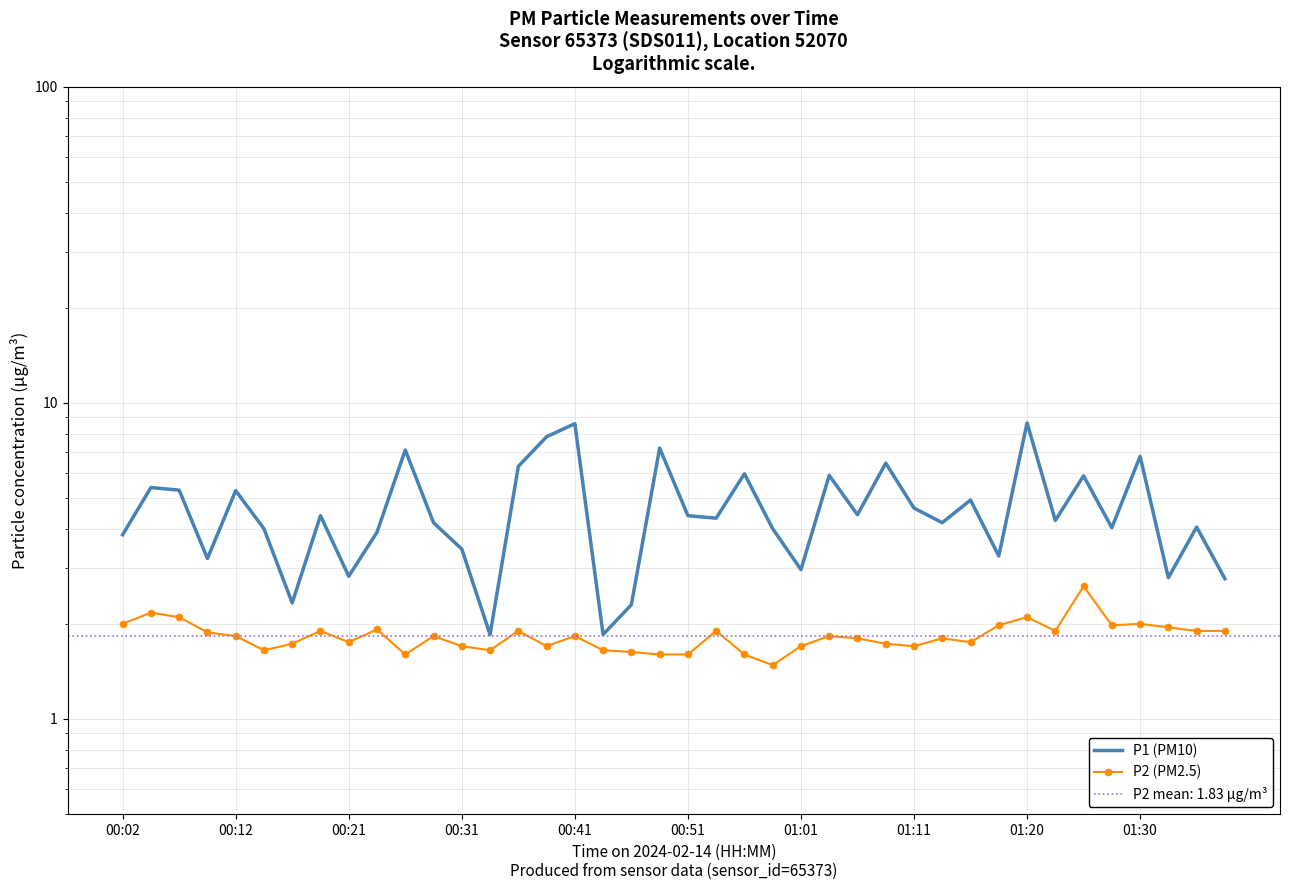

Reading left to right, list all the values displayed in this chart.

P1 (PM10): 3.8	5.4	5.3	3.2	5.3	4.0	2.3	4.4	2.8	3.9	7.1	4.2	3.5	1.9	6.3	7.8	8.6	1.9	2.3	7.2	4.4	4.3	6.0	4.0	3.0	5.9	4.4	6.5	4.7	4.2	4.9	3.3	8.7	4.2	5.9	4.0	6.8	2.8	4.0	2.8
P2 (PM2.5): 2.0	2.2	2.1	1.9	1.8	1.6	1.7	1.9	1.8	1.9	1.6	1.8	1.7	1.6	1.9	1.7	1.8	1.6	1.6	1.6	1.6	1.9	1.6	1.5	1.7	1.8	1.8	1.7	1.7	1.8	1.8	2.0	2.1	1.9	2.6	2.0	2.0	1.9	1.9	1.9